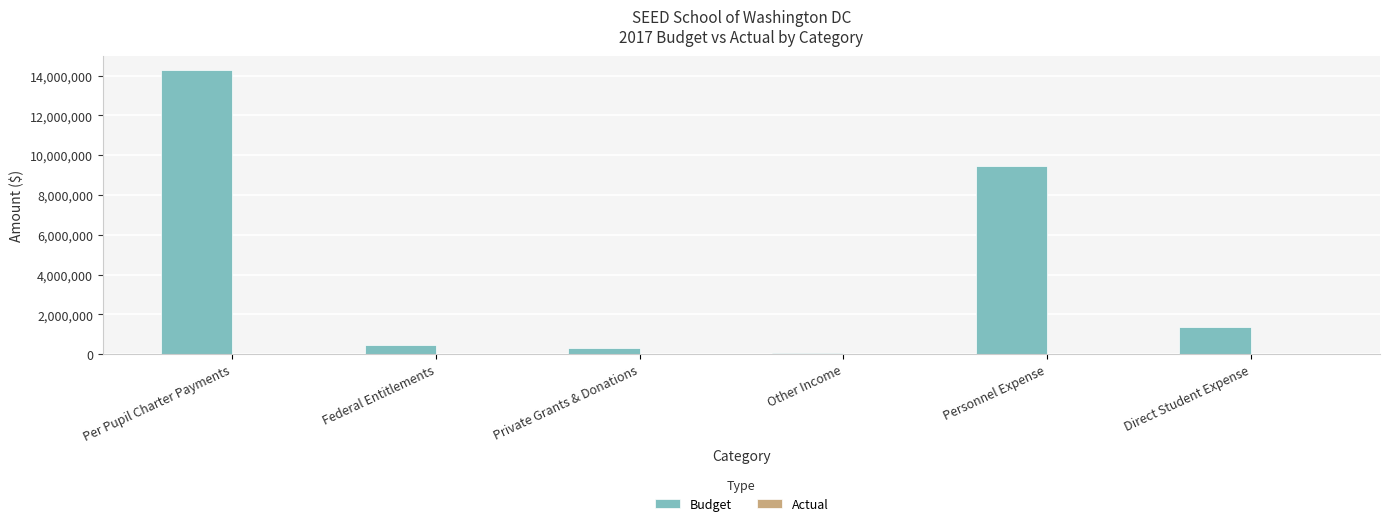

What is the label of the 2nd bar from the right?

Personnel Expense